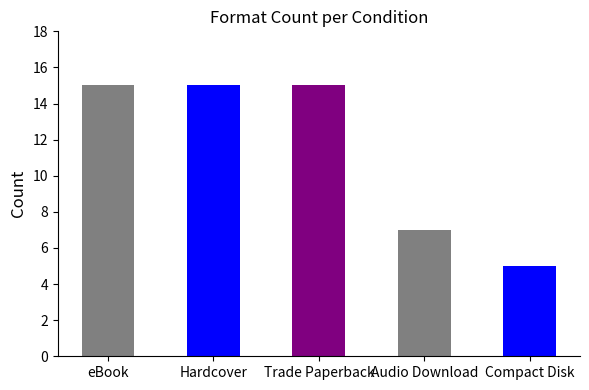

Reading right to left, extract all data points from this chart.

Compact Disk=5	Audio Download=7	Trade Paperback=15	Hardcover=15	eBook=15